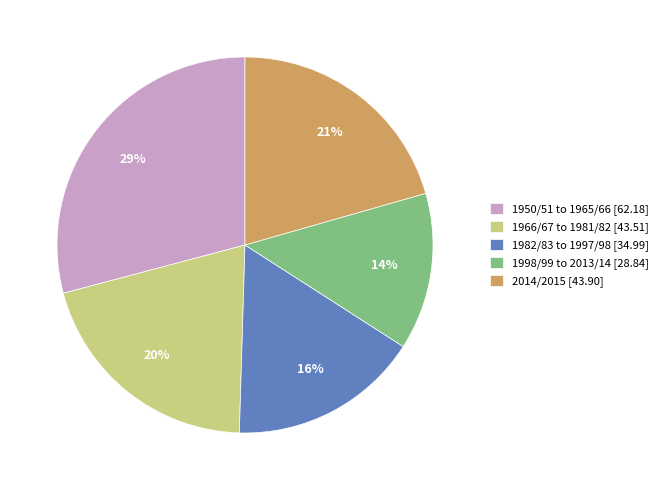

How many segments does this pie chart have?

5